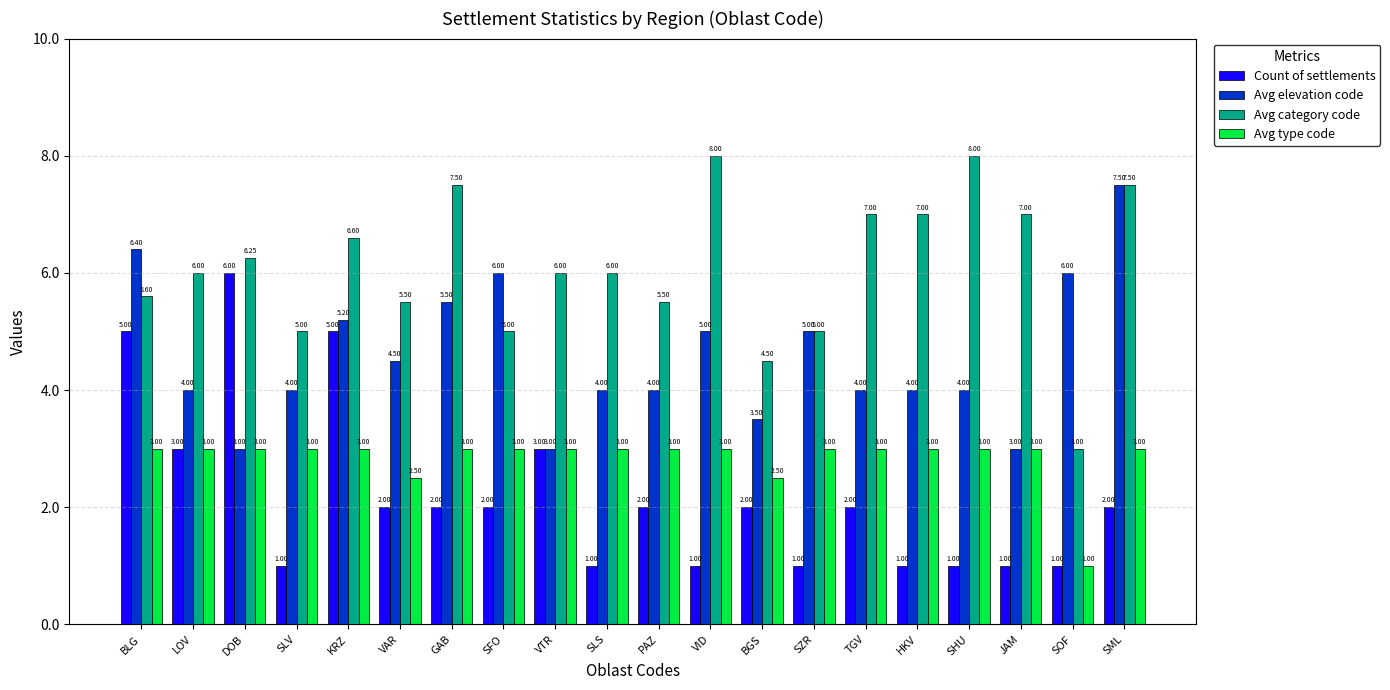

What are all the series names shown in the legend?

Count of settlements, Avg elevation code, Avg category code, Avg type code